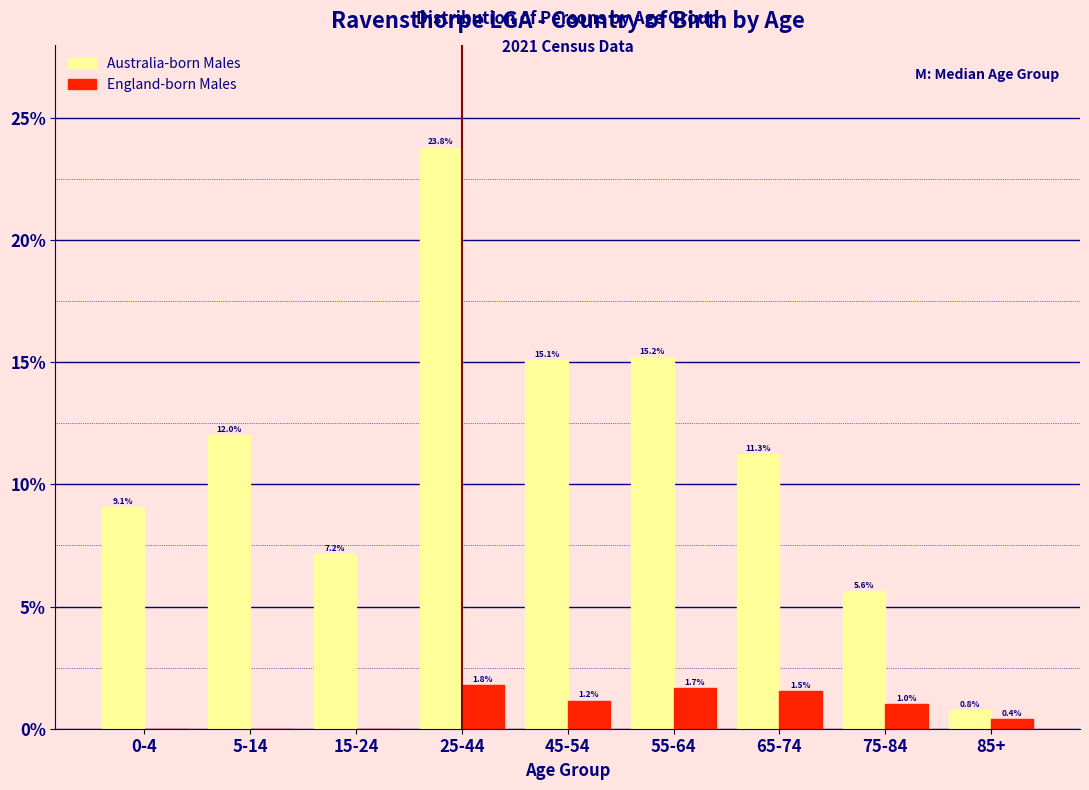

Reading right to left, transcribe all the data shown in this chart.

Australia-born Males: 85+=0.8	75-84=5.6	65-74=11.3	55-64=15.2	45-54=15.1	25-44=23.8	15-24=7.2	5-14=12.0	0-4=9.1
England-born Males: 85+=0.4	75-84=1.0	65-74=1.5	55-64=1.7	45-54=1.2	25-44=1.8	15-24=0.0	5-14=0.0	0-4=0.0